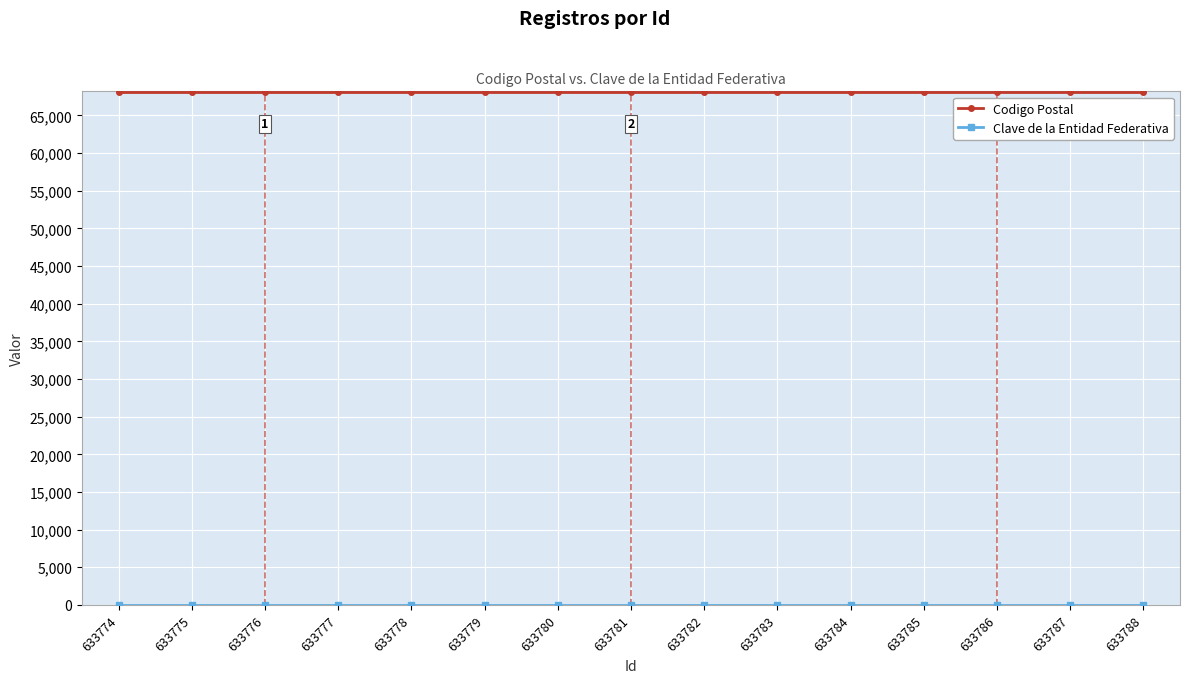

What is the approximate value of Codigo Postal at 633787?

68050